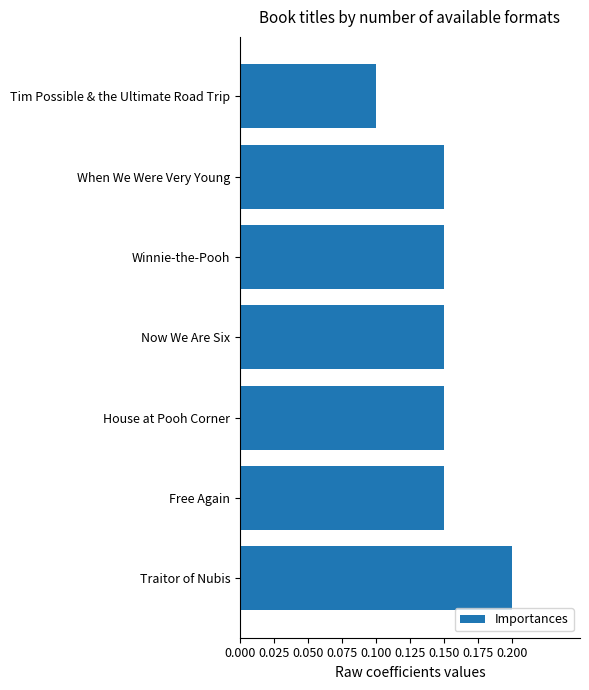

What is the sum of all values?

1.1